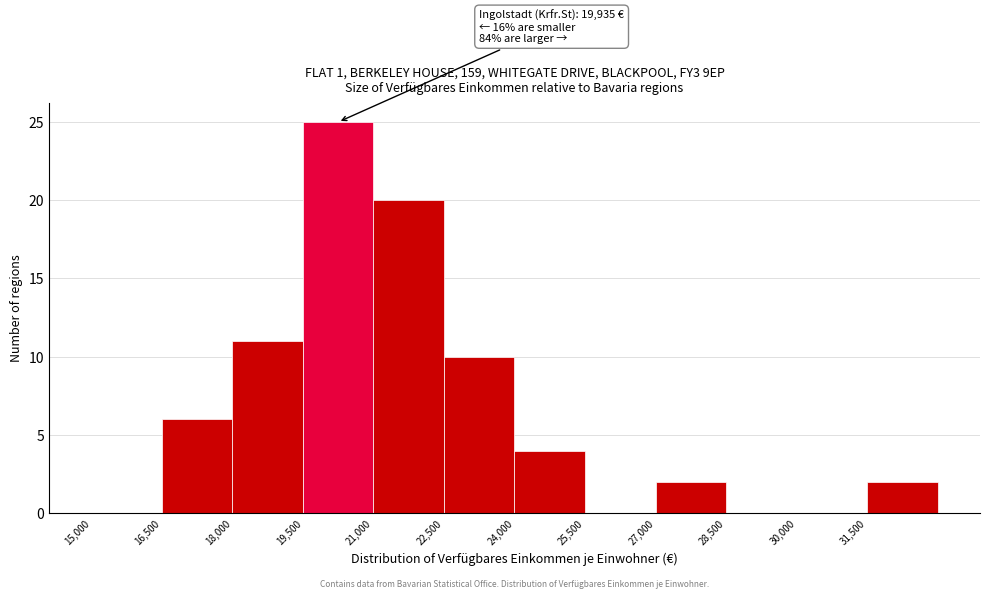

Over which range of the x-axis is the bar tallest?

19500 to 21000